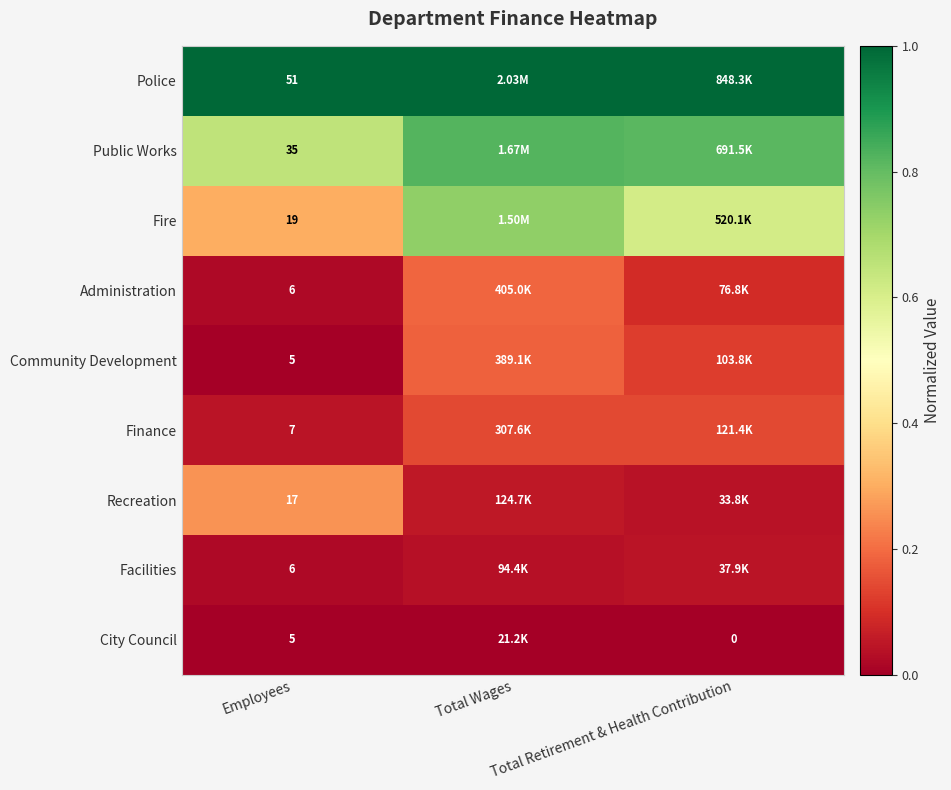

What is the total value across all series at Total Wages?

3.2